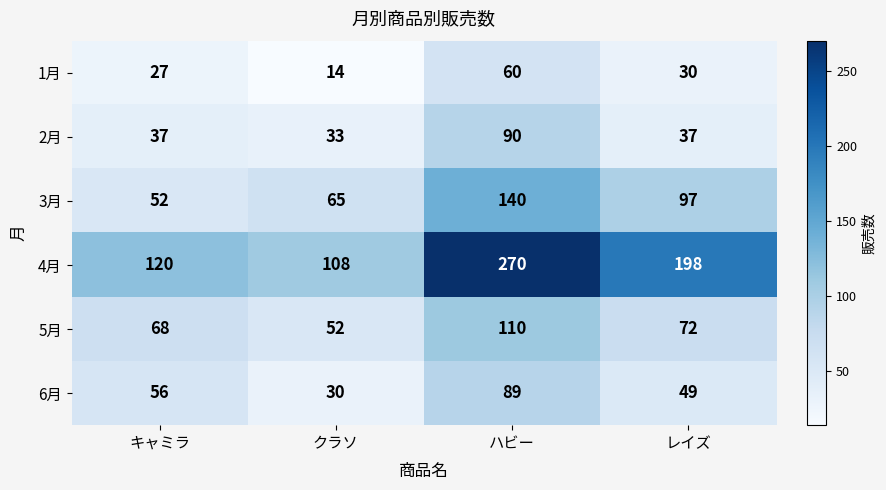

Is it true that 6月 equals 89 at ハビー?

True